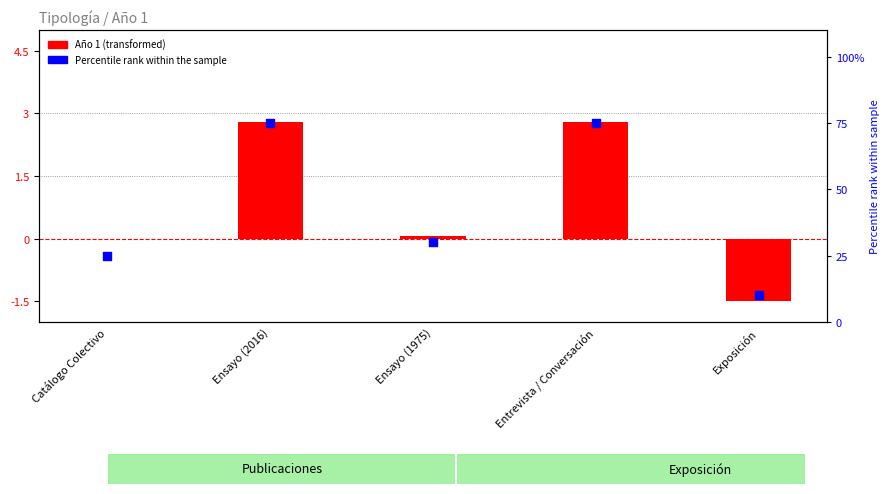

Which series has the largest total across all categories?

Percentile rank